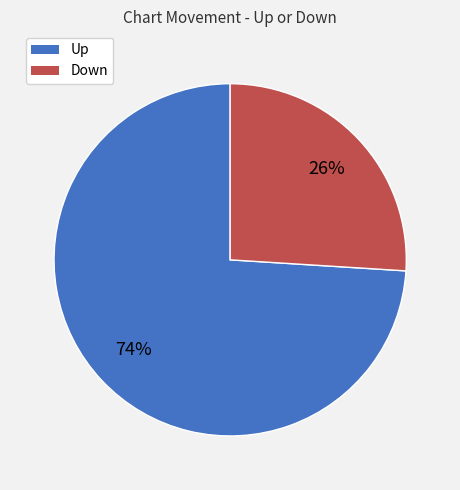

Is there any slice that represents more than half of the pie?

Yes